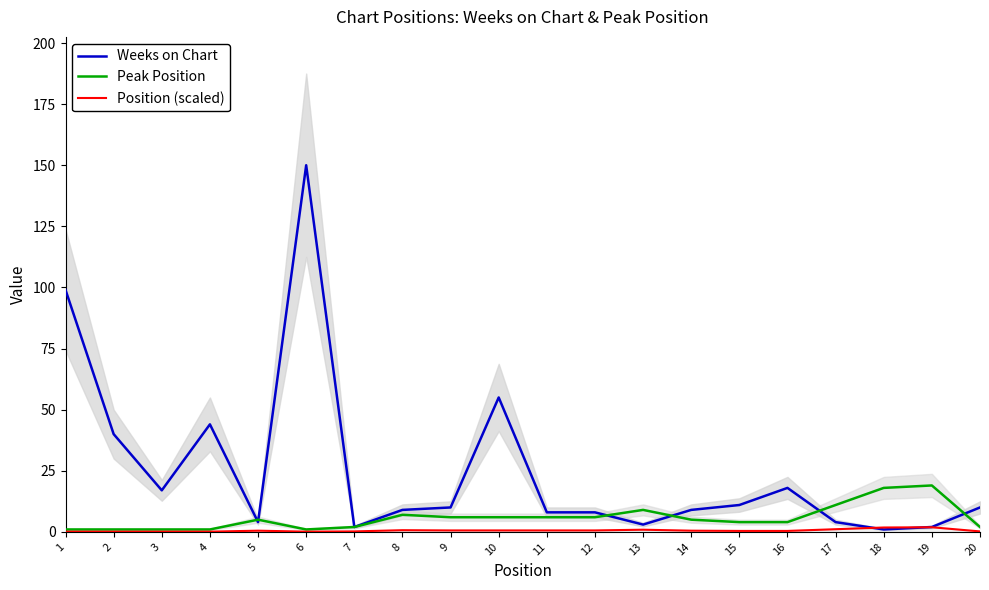

Which series ends up on top after the final intersection of Peak Position and Weeks on Chart?

Weeks on Chart